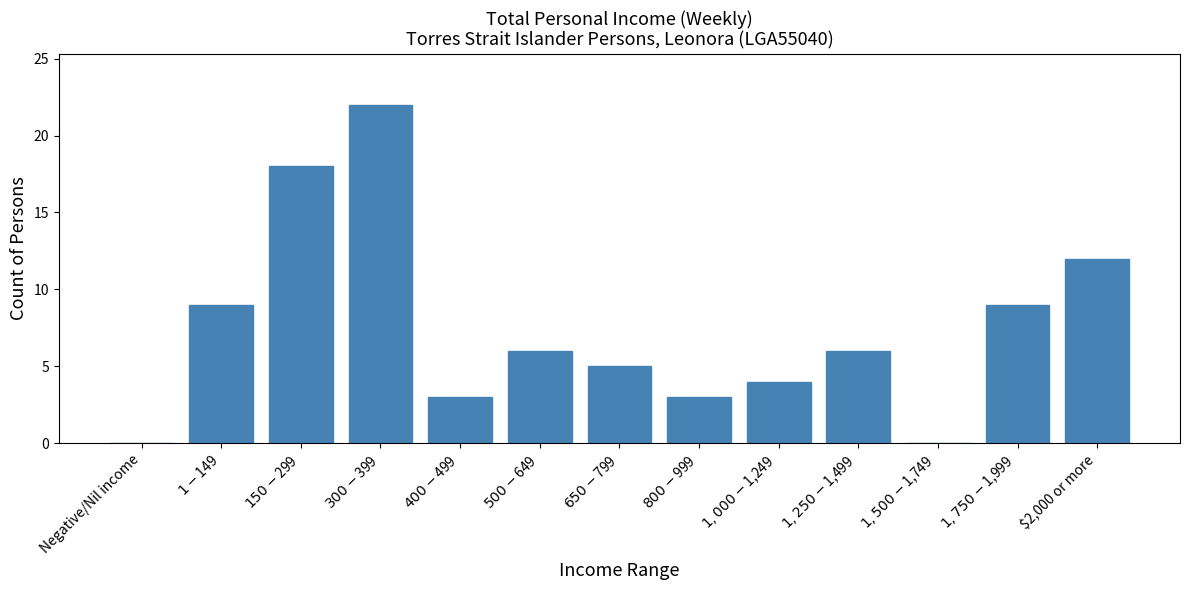

Where is the data nearest to the value 11?

$2,000 or more